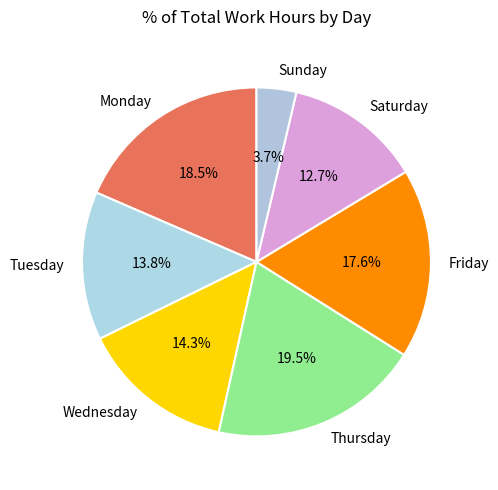

What percentage do Wednesday and Sunday together represent?

18.0%